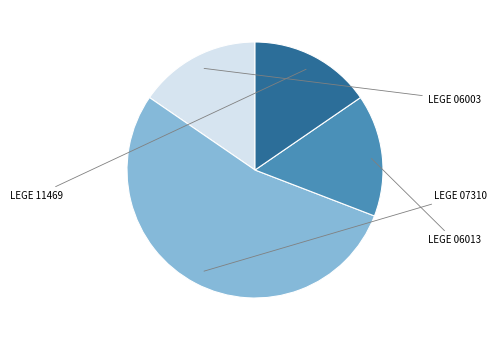

How many segments does this pie chart have?

4